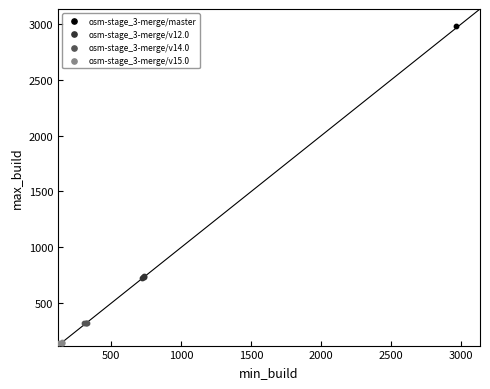

What are all the series names shown in the legend?

osm-stage_3-merge/master, osm-stage_3-merge/v12.0, osm-stage_3-merge/v14.0, osm-stage_3-merge/v15.0